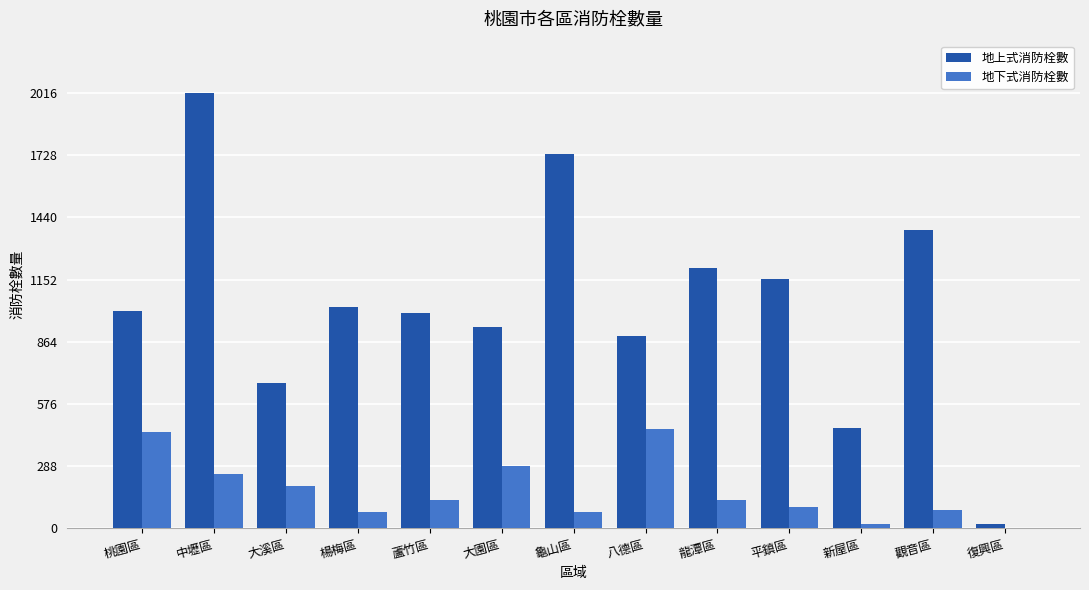

Is it true that 地上式消防栓數 equals 3553 at 中壢區?

False